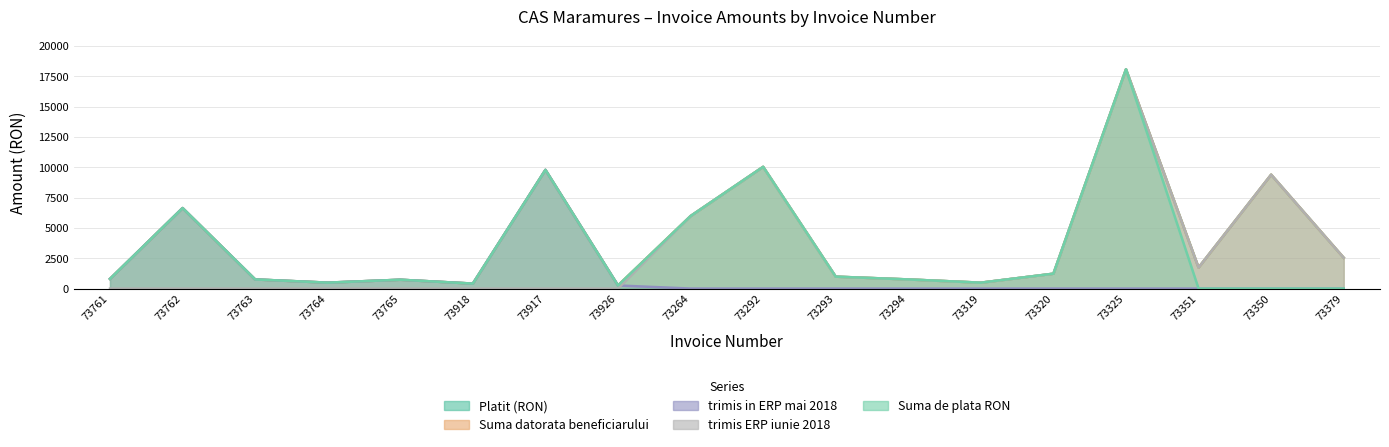

Reading right to left, transcribe all the data shown in this chart.

Platit (RON): 2538.6	9388.1	1731.3	18075.1	1226.2	484.8	752.1	981.0	10034.5	5976.1	253.7	9782.3	409.4	727.3	487.3	752.1	6637.0	798.1
Suma datorata beneficiarului: 2538.6	9388.1	1731.3	18075.1	1226.2	484.8	752.1	981.0	10034.5	5976.1	253.7	9782.3	409.4	727.3	487.3	752.1	6637.0	798.1
trimis in ERP mai 2018: 0.0	0.0	0.0	0.0	0.0	0.0	0.0	0.0	0.0	0.0	253.7	9782.3	409.4	727.3	487.3	752.1	6637.0	798.1
trimis ERP iunie 2018: 2538.6	9388.1	1731.3	18075.1	1226.2	484.8	752.1	981.0	10034.5	5976.1	0.0	0.0	0.0	0.0	0.0	0.0	0.0	0.0
Suma de plata RON: 0.0	0.0	0.0	18075.1	1226.2	484.8	752.1	981.0	10034.5	5976.1	253.7	9782.3	409.4	727.3	487.3	752.1	6637.0	798.1